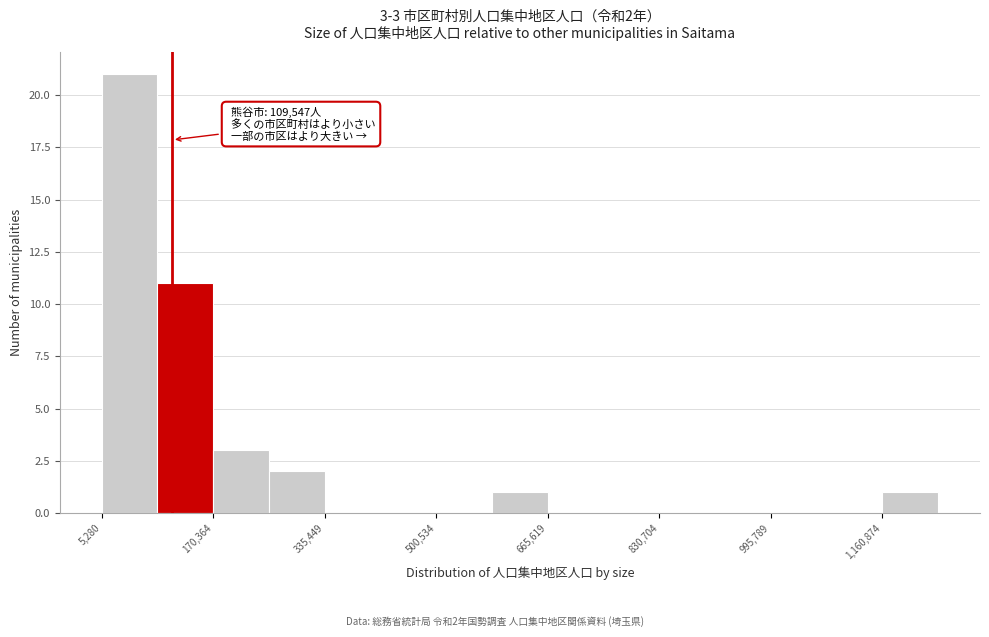

Over which range of the x-axis is the bar tallest?

0 to 80000